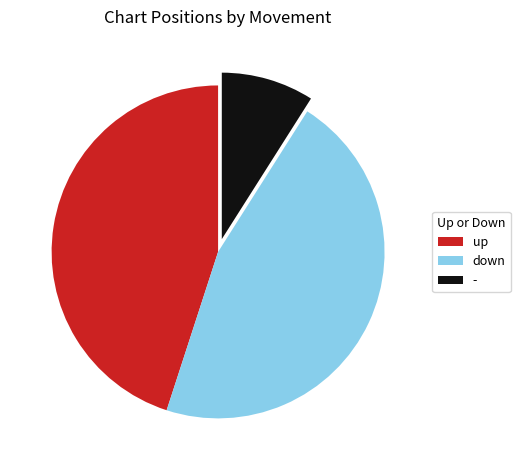

The down slice represents 54% of the pie. True or false?

False